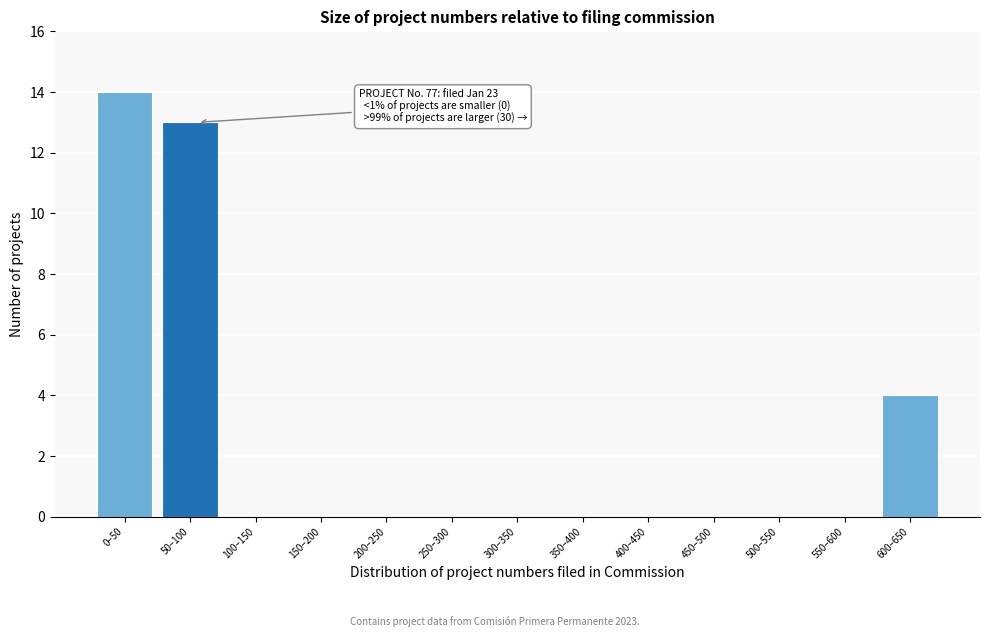

Reading left to right, transcribe all the data shown in this chart.

0–50=14	50–100=13	100–150=0	150–200=0	200–250=0	250–300=0	300–350=0	350–400=0	400–450=0	450–500=0	500–550=0	550–600=0	600–650=4